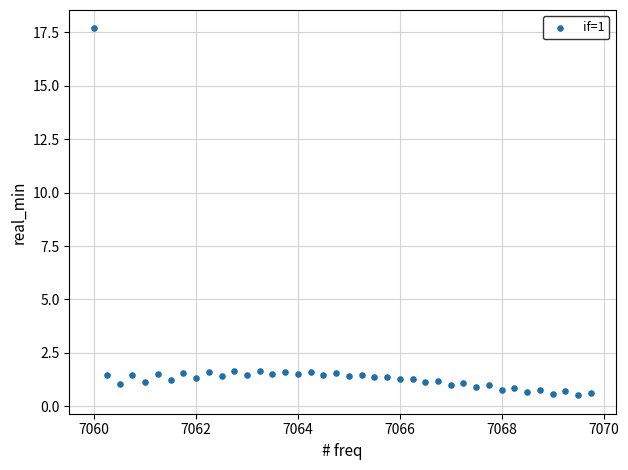

What is the range of Y values (max minus min)?

17.2